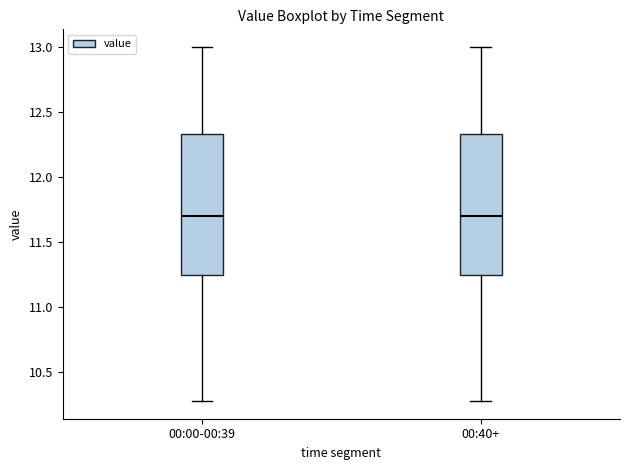

Where does the upper whisker of the box for 00:40+ end on the y-axis? The values are not printed on the chart, so give them approximately, as read against the axis.

13.00